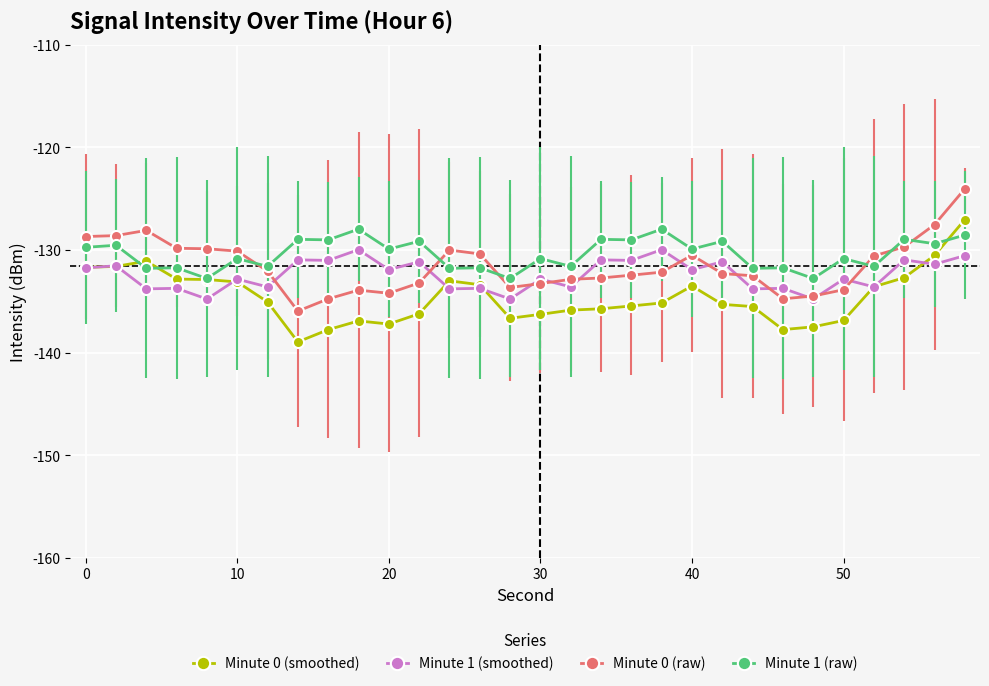

At how many categories does at least one series exceed -133?

30